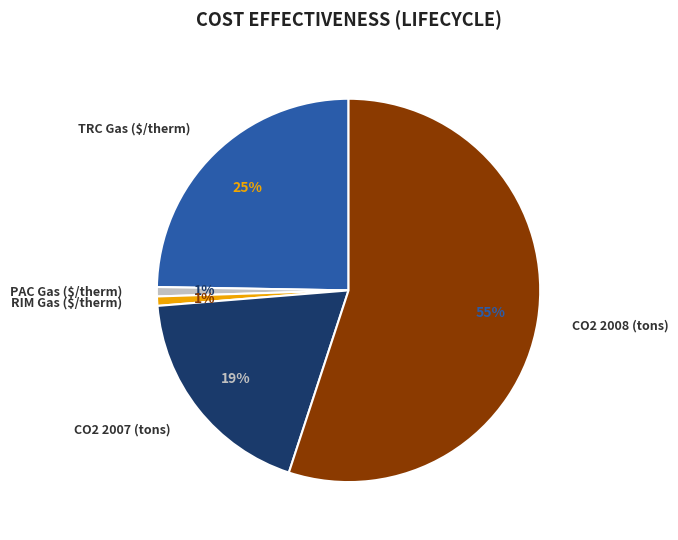

How many segments does this pie chart have?

5